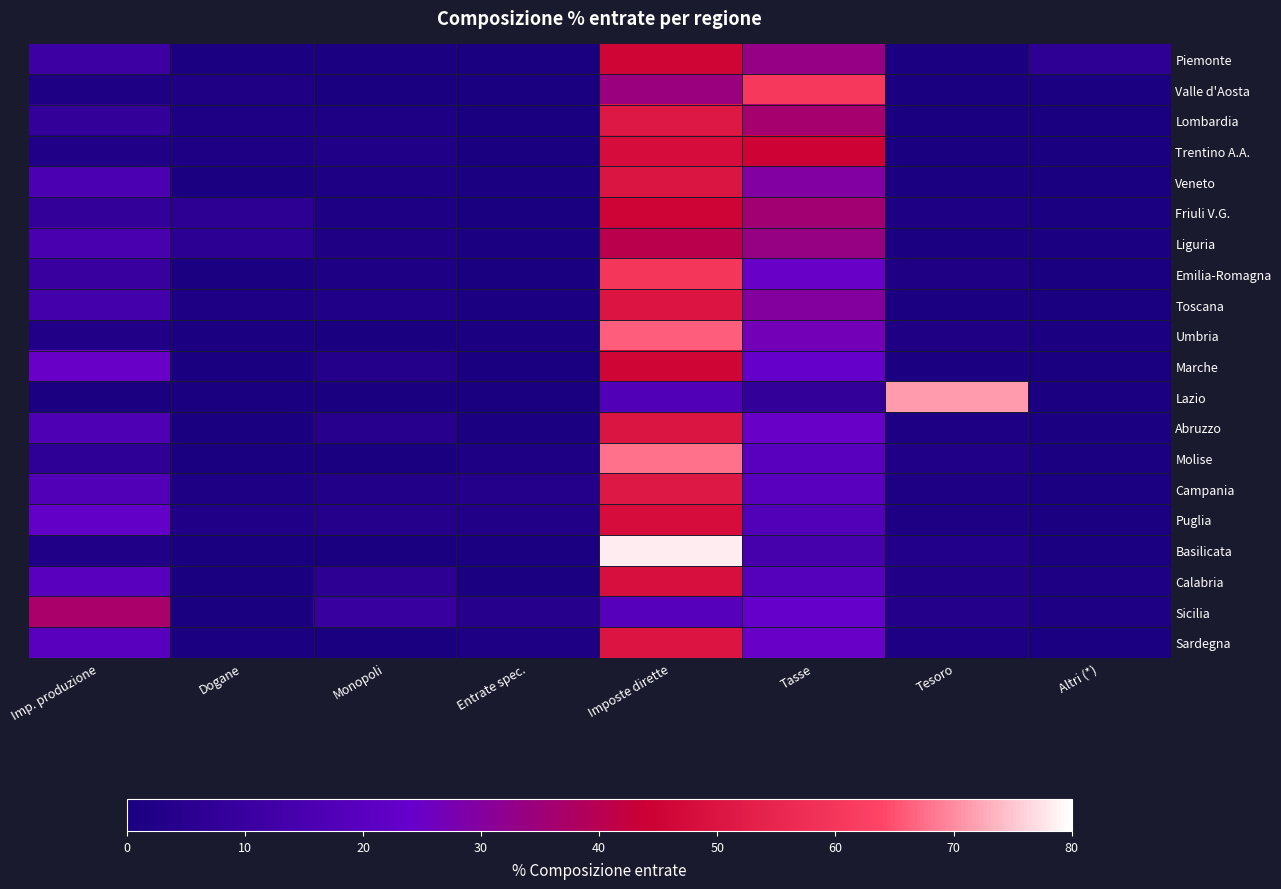

At which category is the sum across all series the highest?

Imposte dirette